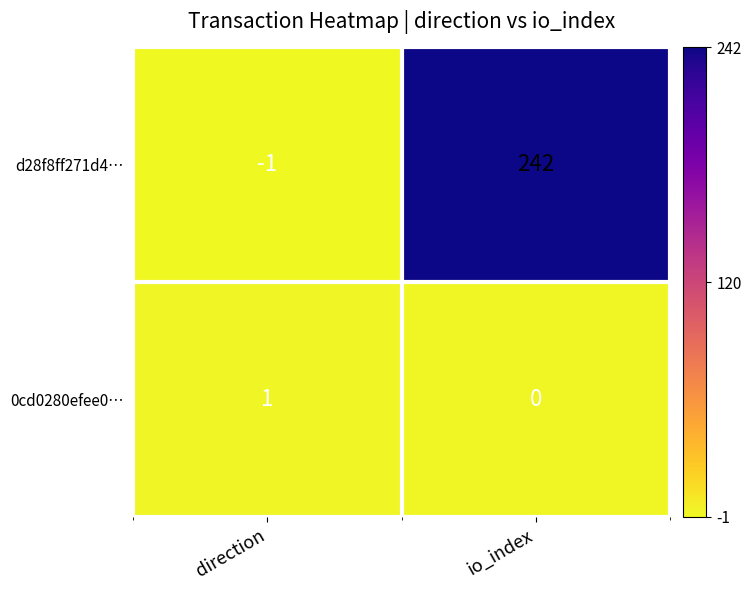

Which label corresponds to the smallest value in the chart?

direction